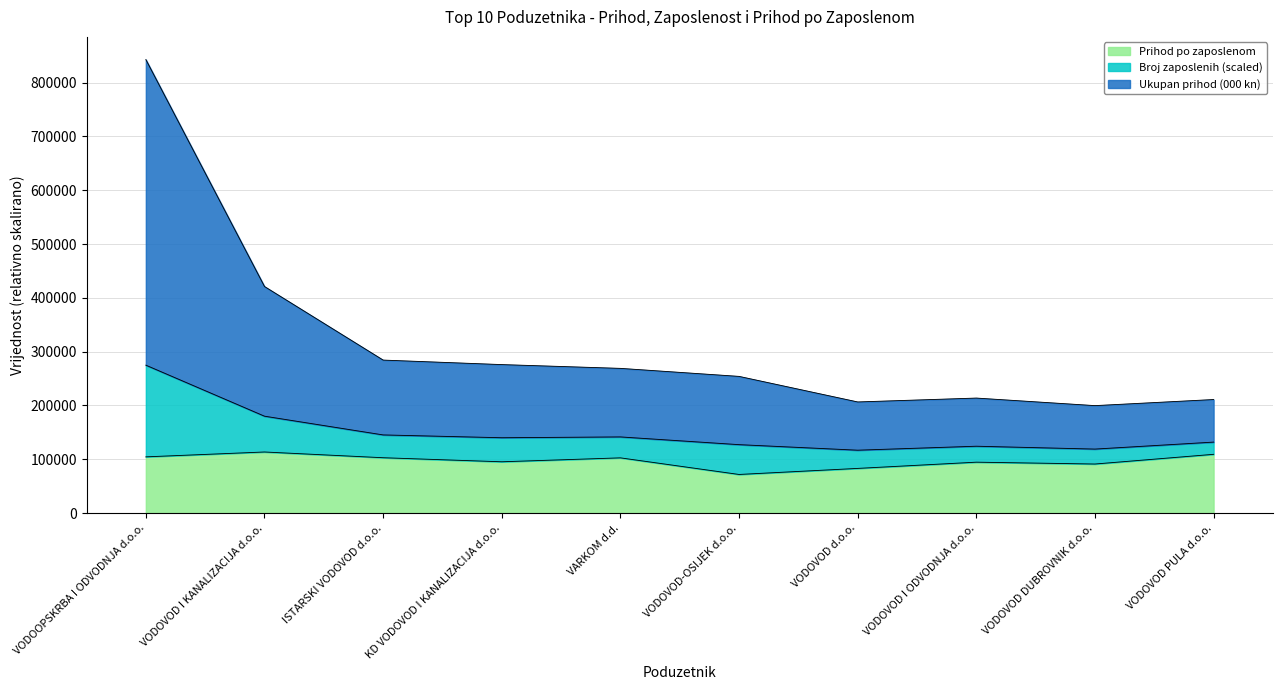

The value of Prihod po zaposlenom at VODOVOD PULA d.o.o. is 109245.6. True or false?

True